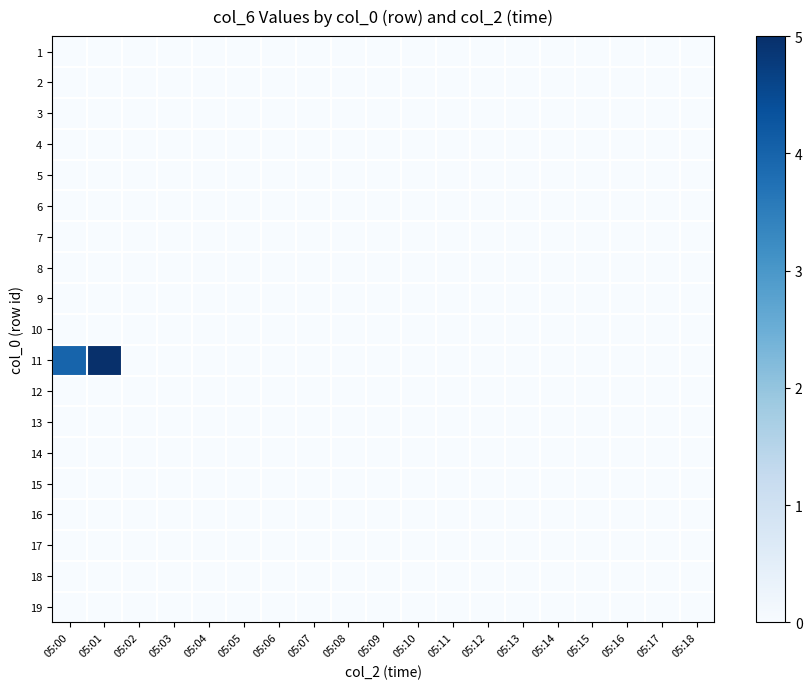

Which series has the largest range (max minus min)?

11